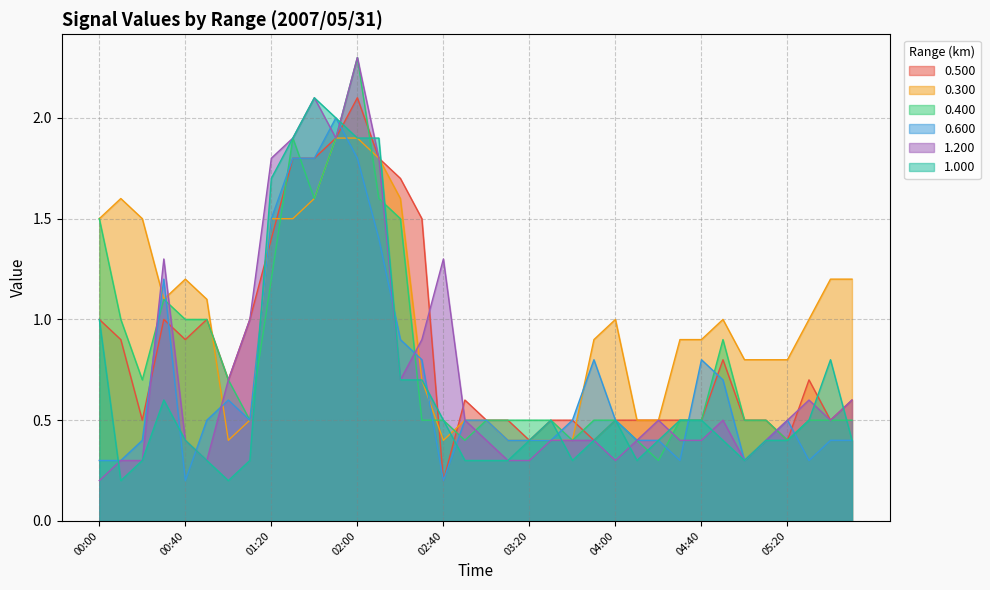

True or false: 1.000 has a value of 0.1 at 03:50.

False